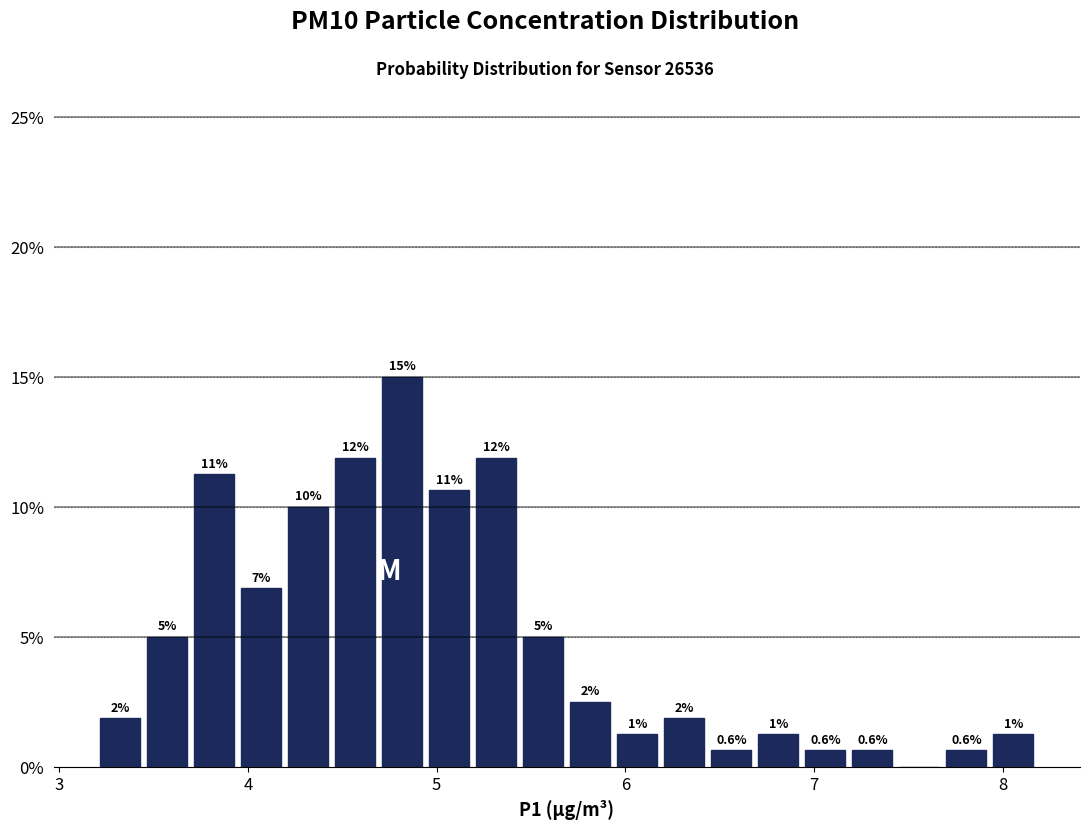

Read against the x-axis, roughly where is the centre of the tallest bar?

4.8